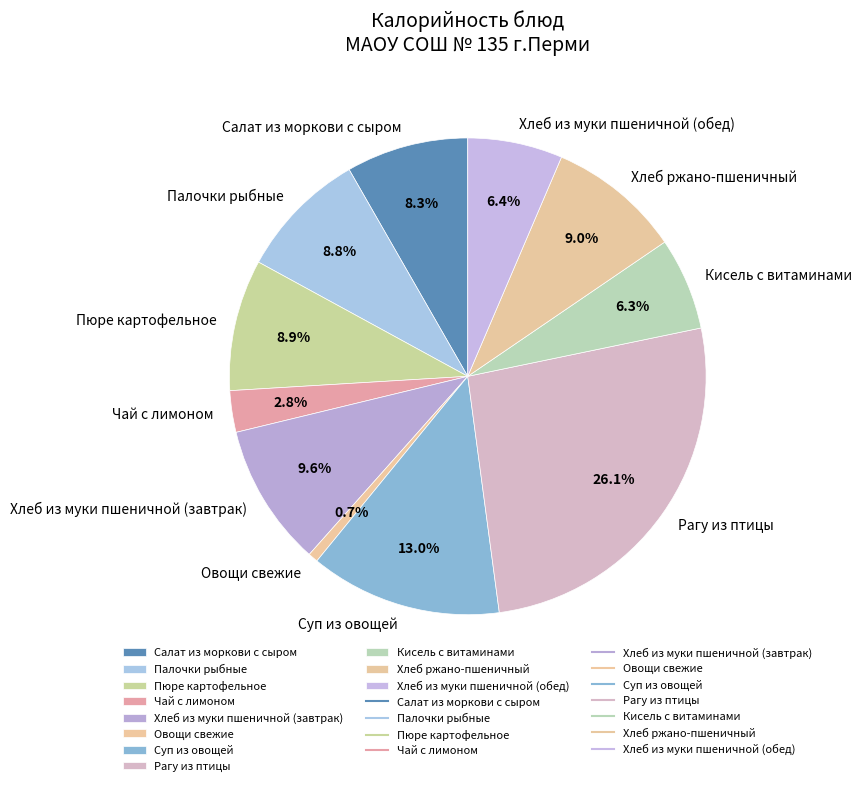

How many segments does this pie chart have?

11